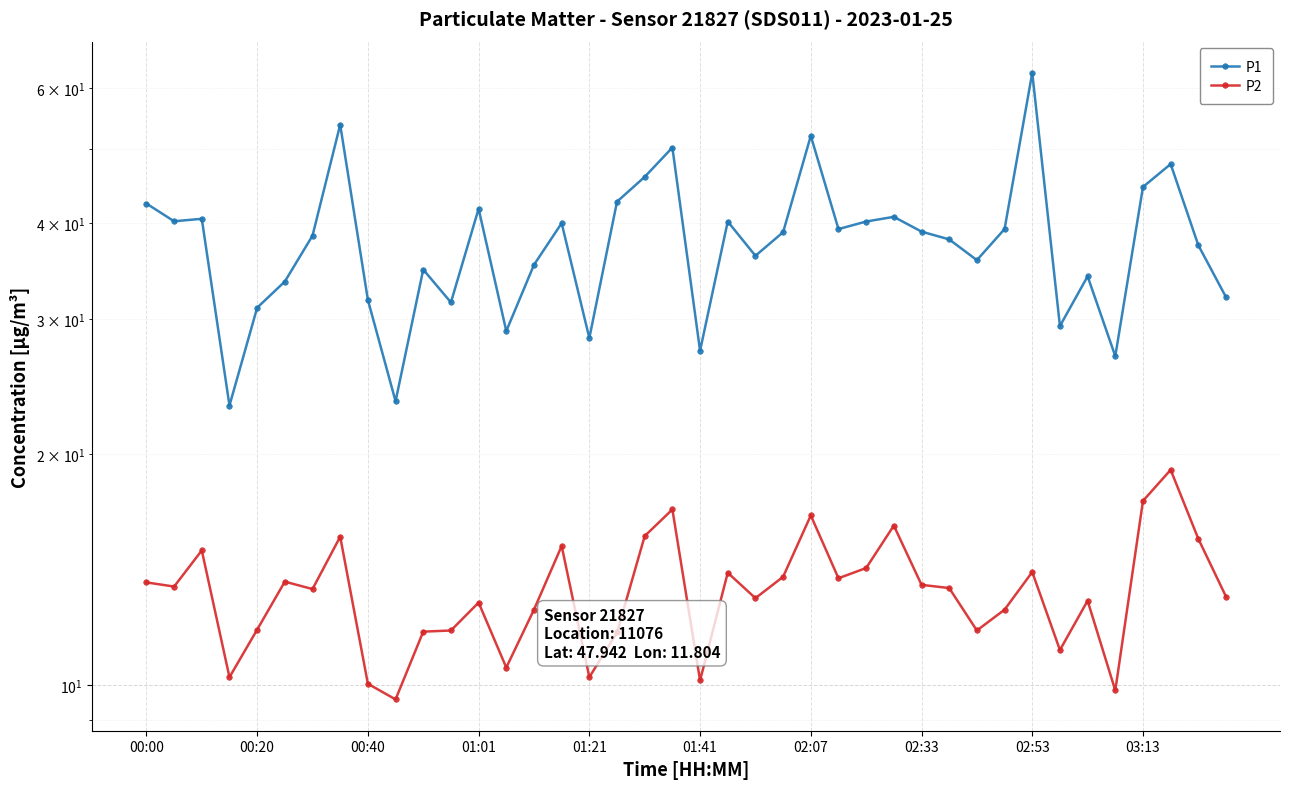

True or false: P2 has more than 1 points higher than both neighbors.

True